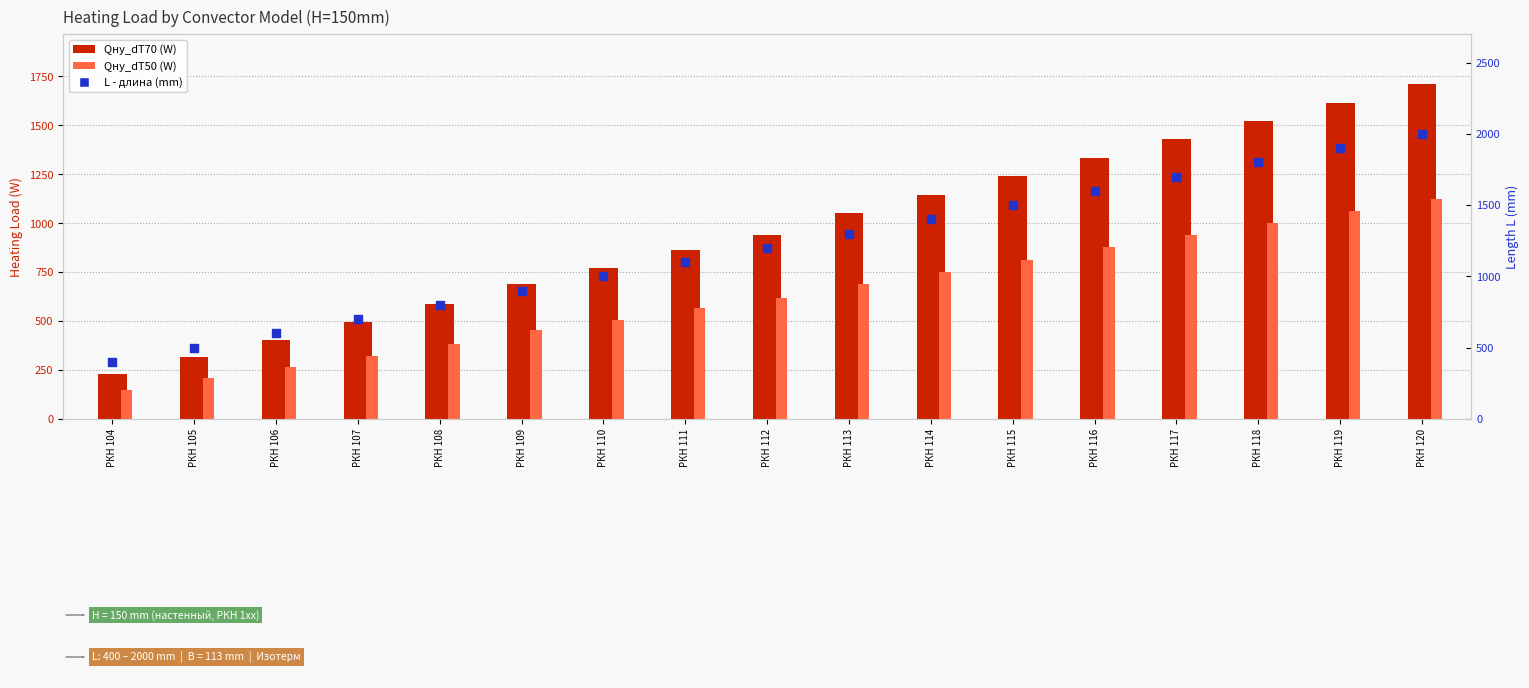

Which series has the largest total across all categories?

L (mm)